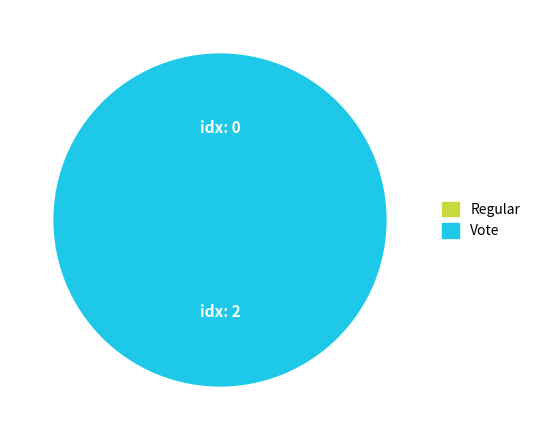

Between Vote and Regular, which is larger?

Vote